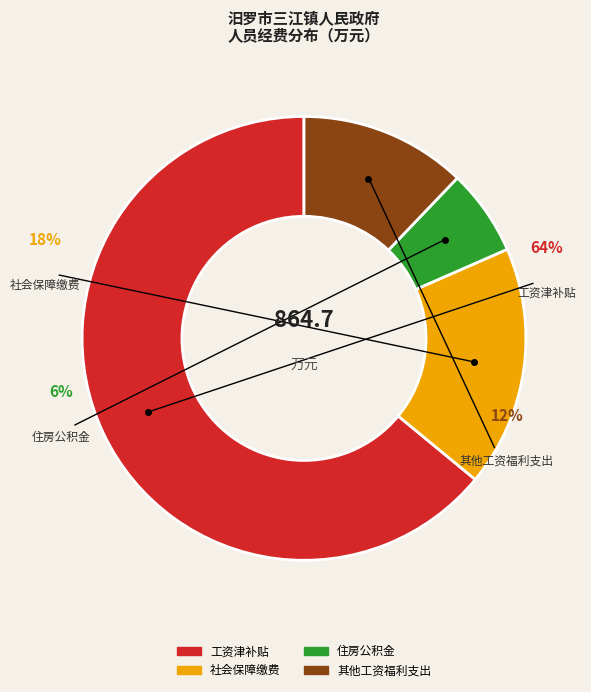

To the nearest percent, what is the combined percentage of 住房公积金 and 其他工资福利支出?

18%